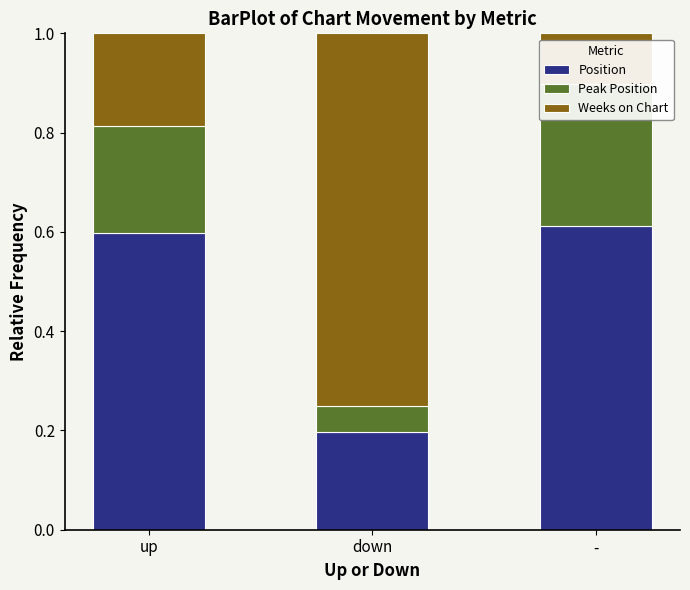

Count the Weeks on Chart values in the range 0 to 1.

3